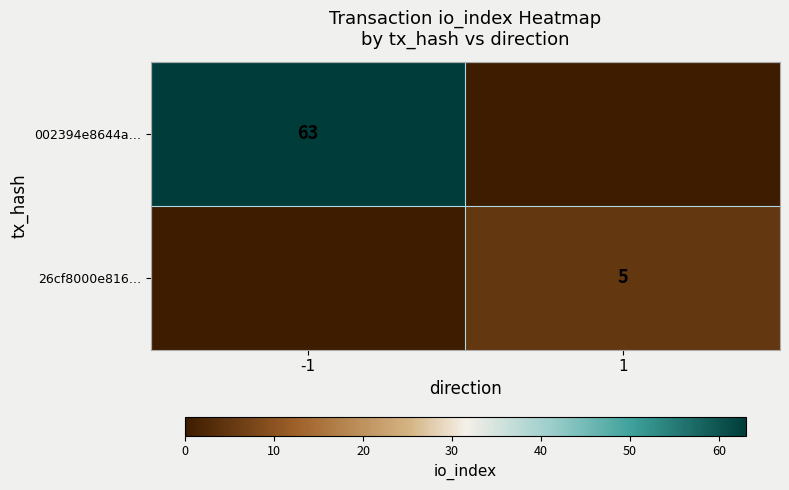

How many data points does each series have?

2